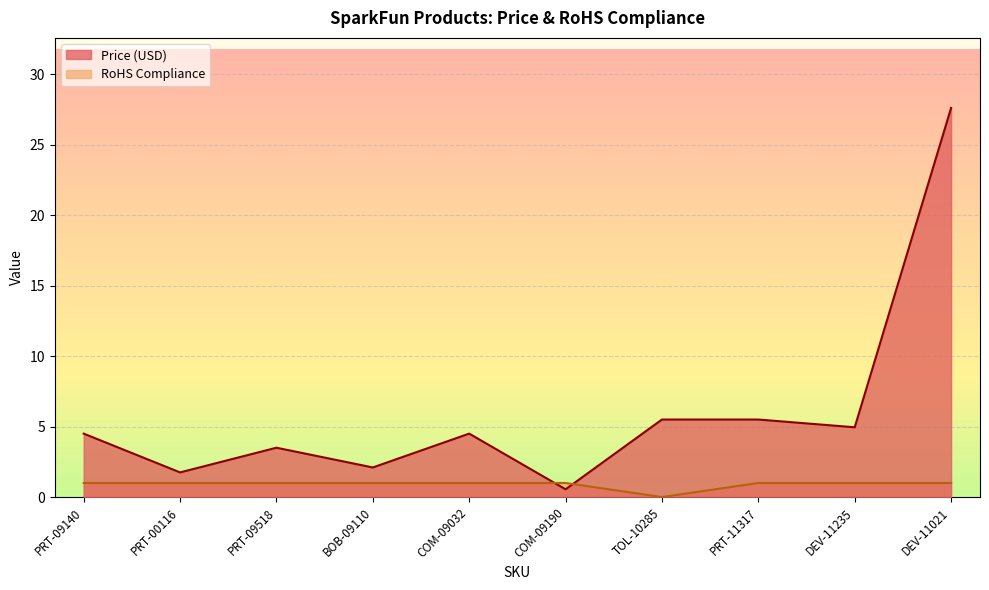

True or false: RoHS Compliance has a value of 1.6 at COM-09032.

False